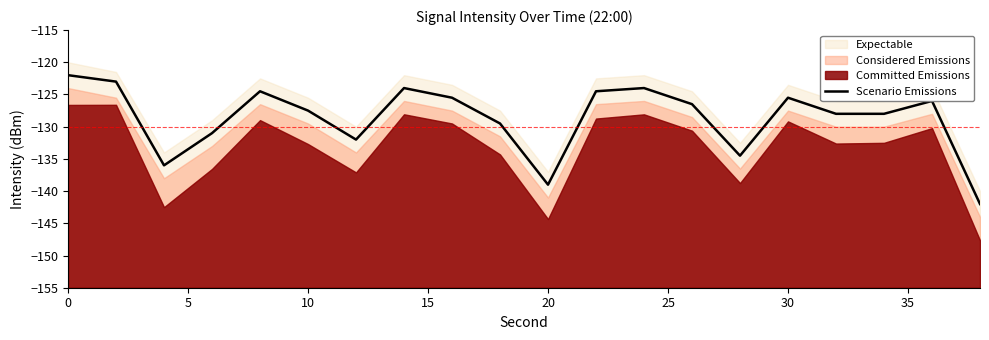

The value of Scenario Emissions at 30 is -125.5. True or false?

True